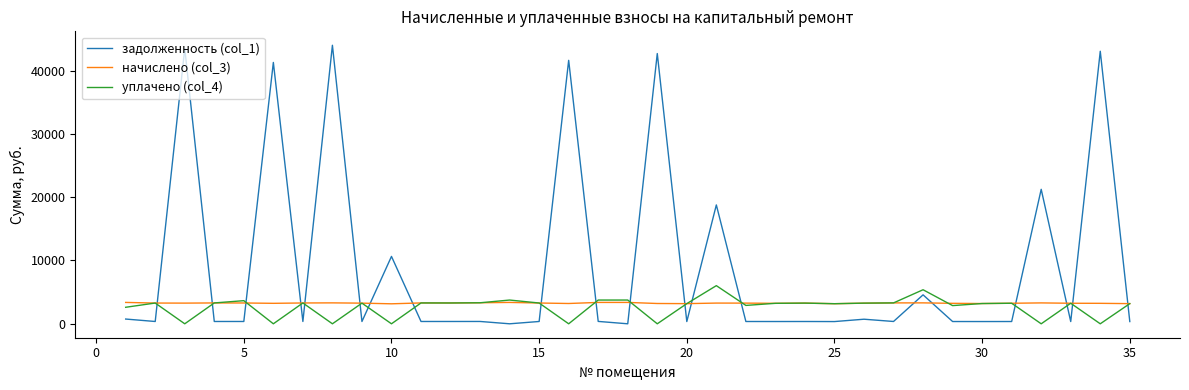

Rank the series by their maximum value, from highest to lowest.

задолженность (col_1), уплачено (col_4), начислено (col_3)